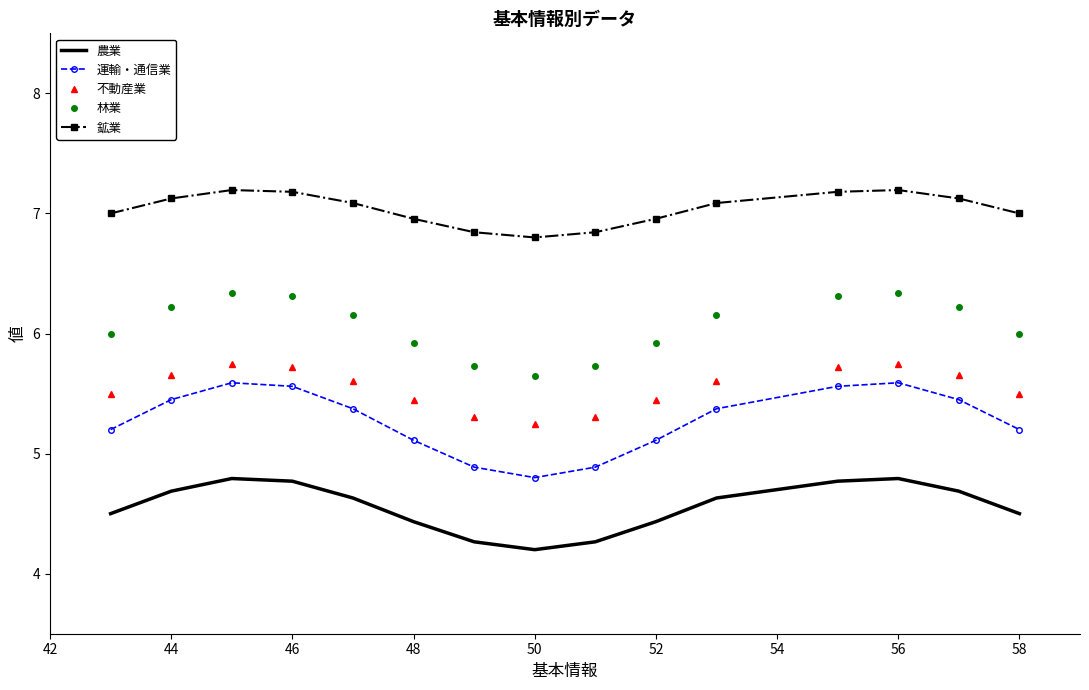

What is the maximum value shown in the chart?

7.2